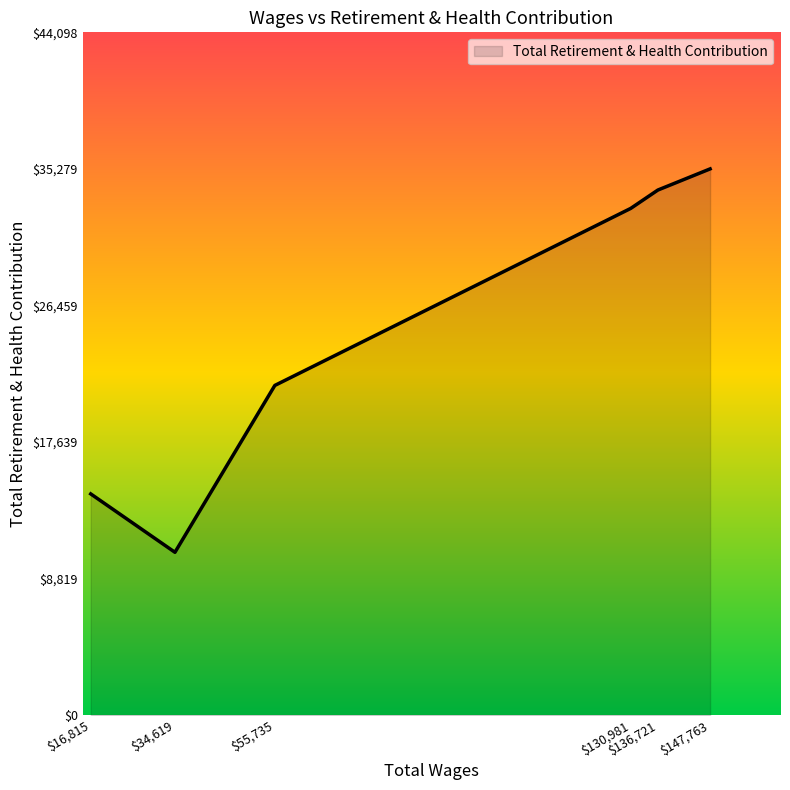

List the labels in order of value, smallest first.

$34,619, $16,815, $55,735, $130,981, $136,721, $147,763